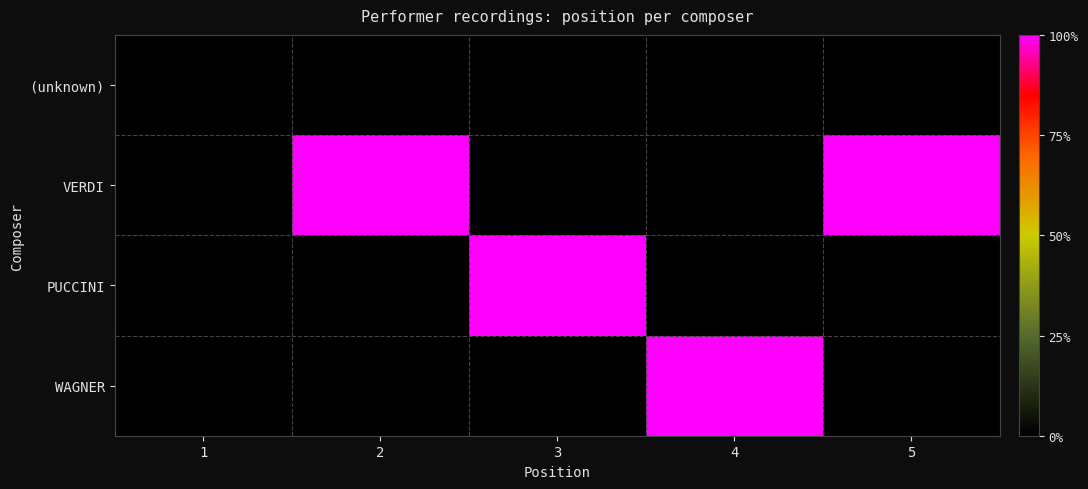

Rank the series at 2 from lowest to highest value.

(unknown), VERDI, PUCCINI, WAGNER